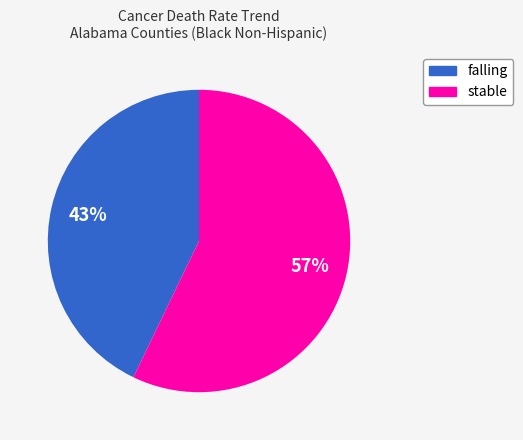

Approximately how many times larger is the value at stable compared to falling?

1.3